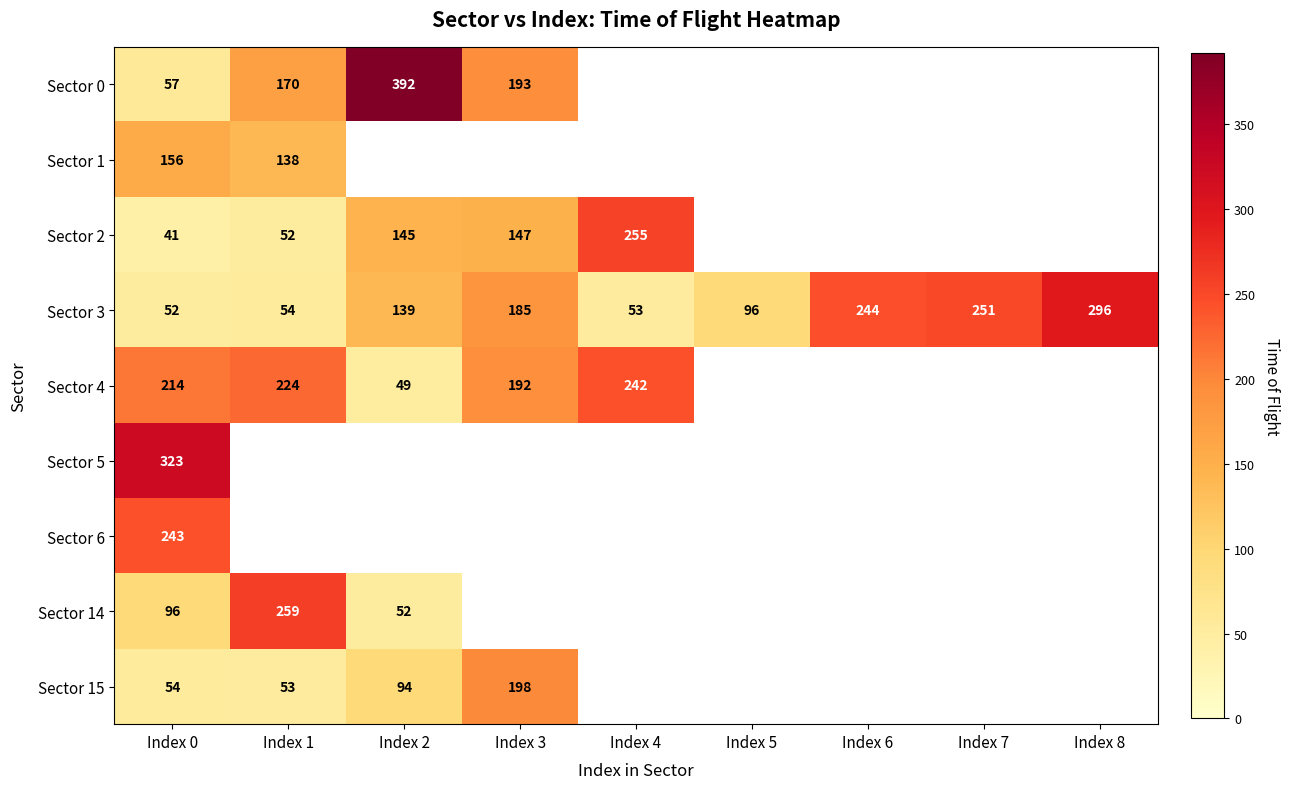

At which category is the sum across all series the highest?

Index 0